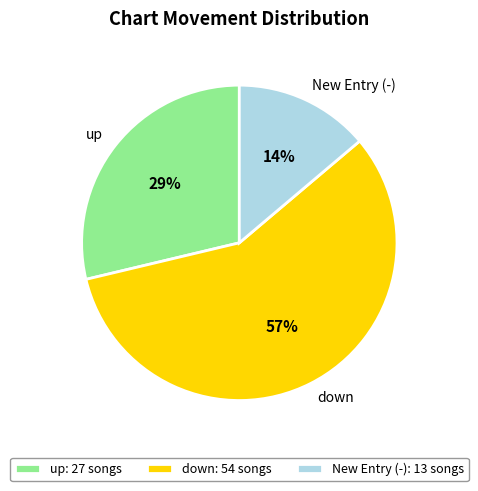

To the nearest percent, what is the combined percentage of up and New Entry (-)?

43%